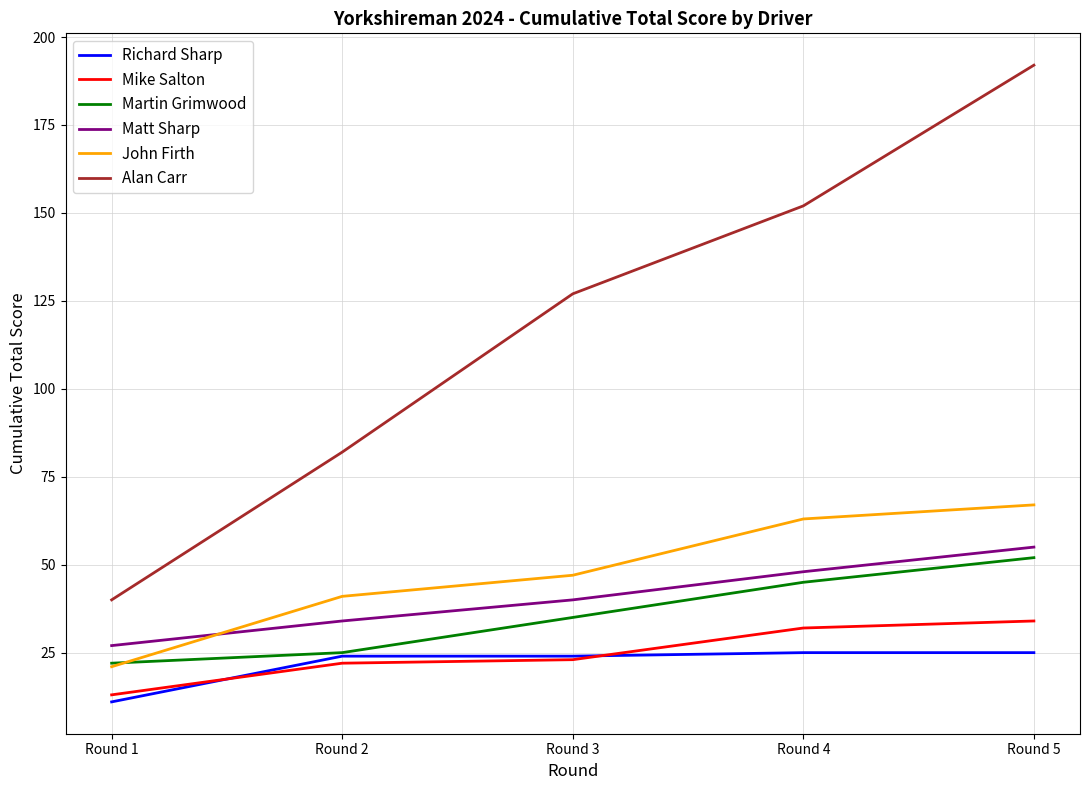

Between Round 3 and Round 5, which series saw the biggest shift?

Alan Carr